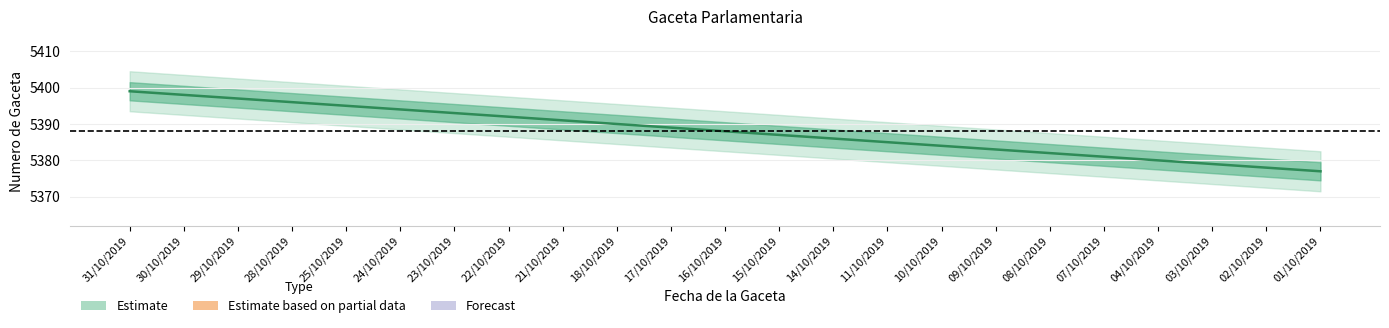

What is the label of the 8th point from the left?

22/10/2019